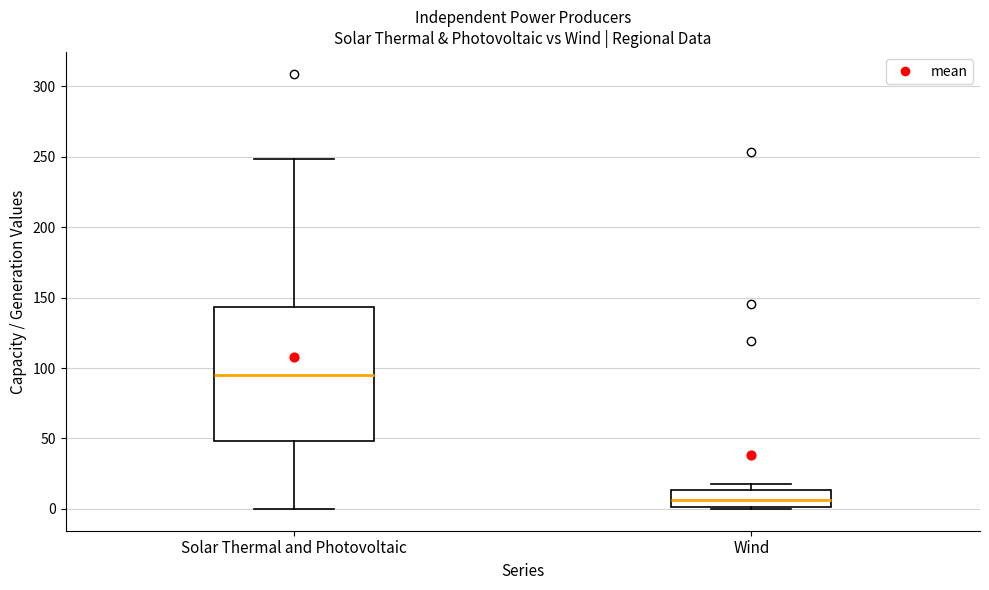

Reading left to right, transcribe this box plot: for each box, give where its median line is, the range the box spans, and where its two whiskers end, as read against the y-axis. The values are not printed on the chart, so give them approximately, as read against the axis.

Solar Thermal and Photovoltaic: median 95, box 50 to 145, whiskers 0 to 250
Wind: median 5, box 0 to 15, whiskers 0 (just below the box's lower edge) to 15 (just above the box's upper edge)